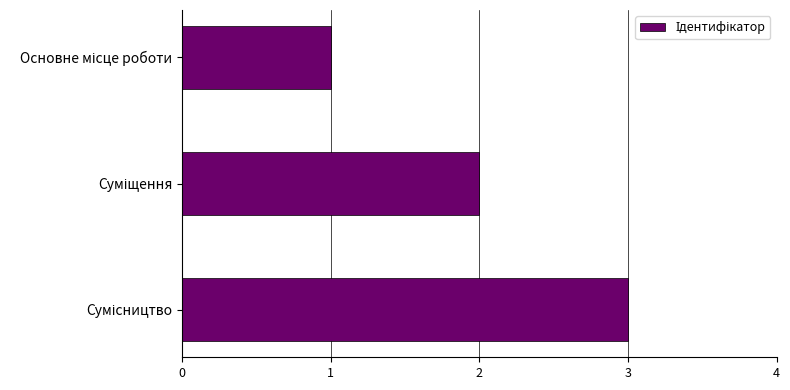

What is the greatest value displayed?

3